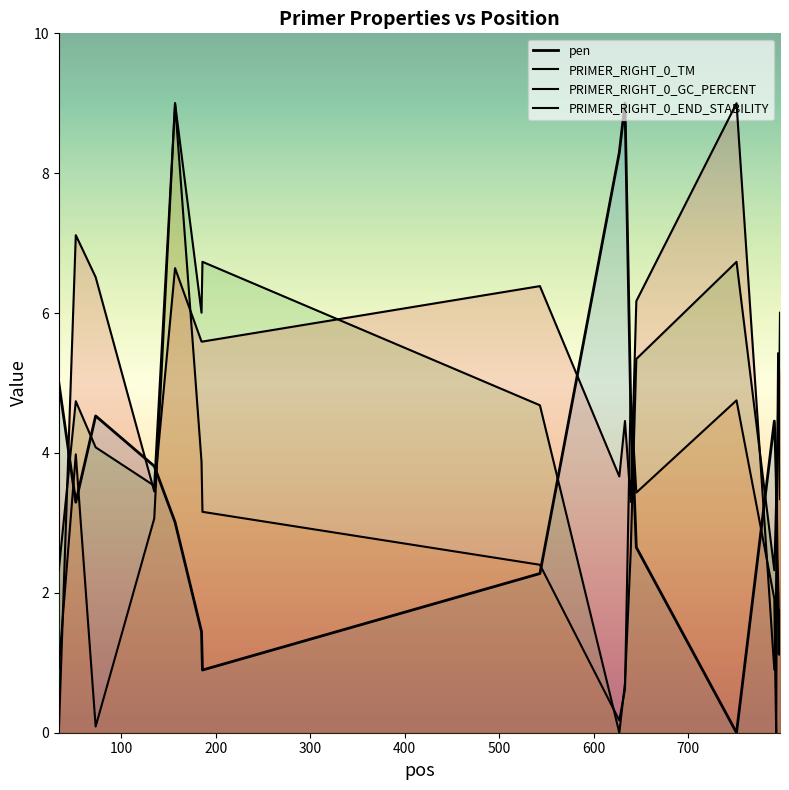

Where is the first local maximum for PRIMER_RIGHT_0_END_STABILITY?

52